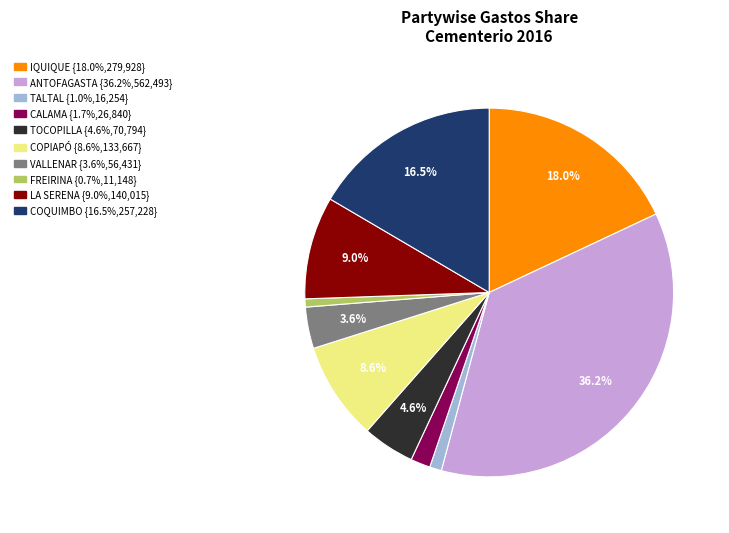

Is there a majority slice in this chart?

No